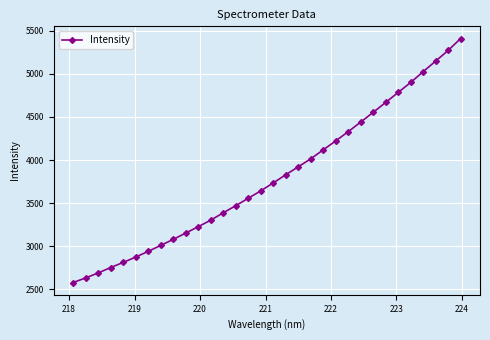

What is the difference between the maximum and minimum values?

2833.7